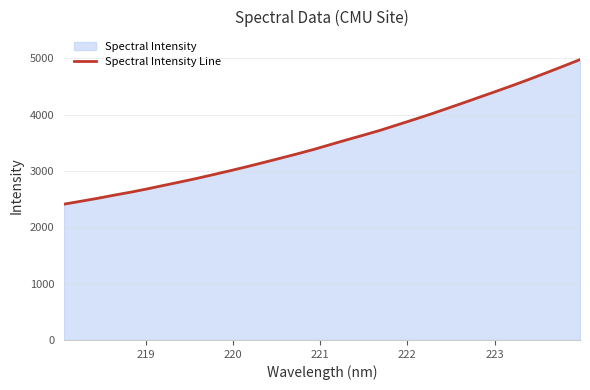

What is the value of the 31st point from the left?

4858.2